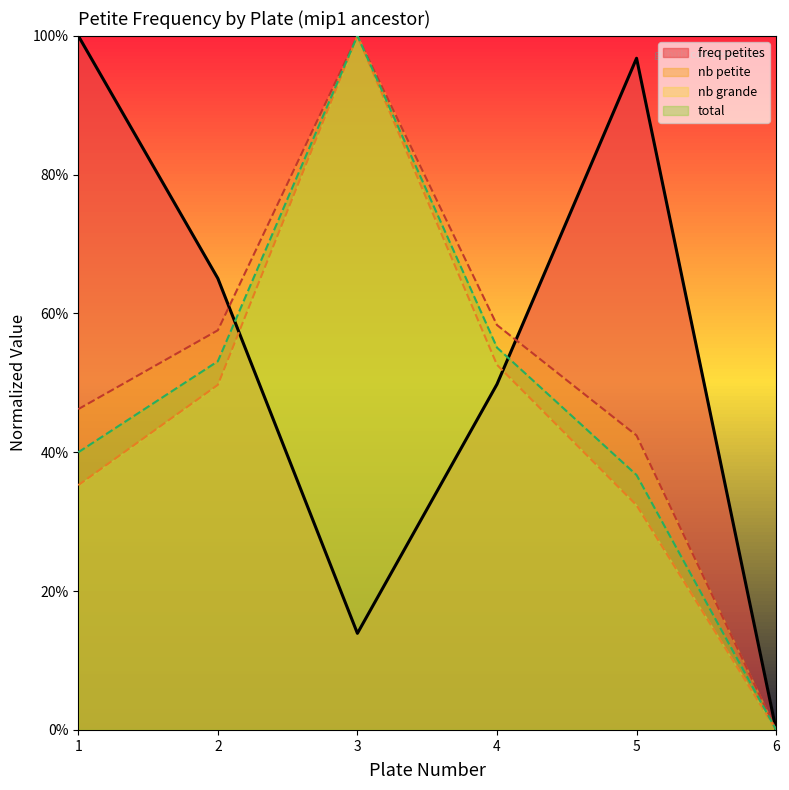

At which category does freq petites reach its first local peak?

5